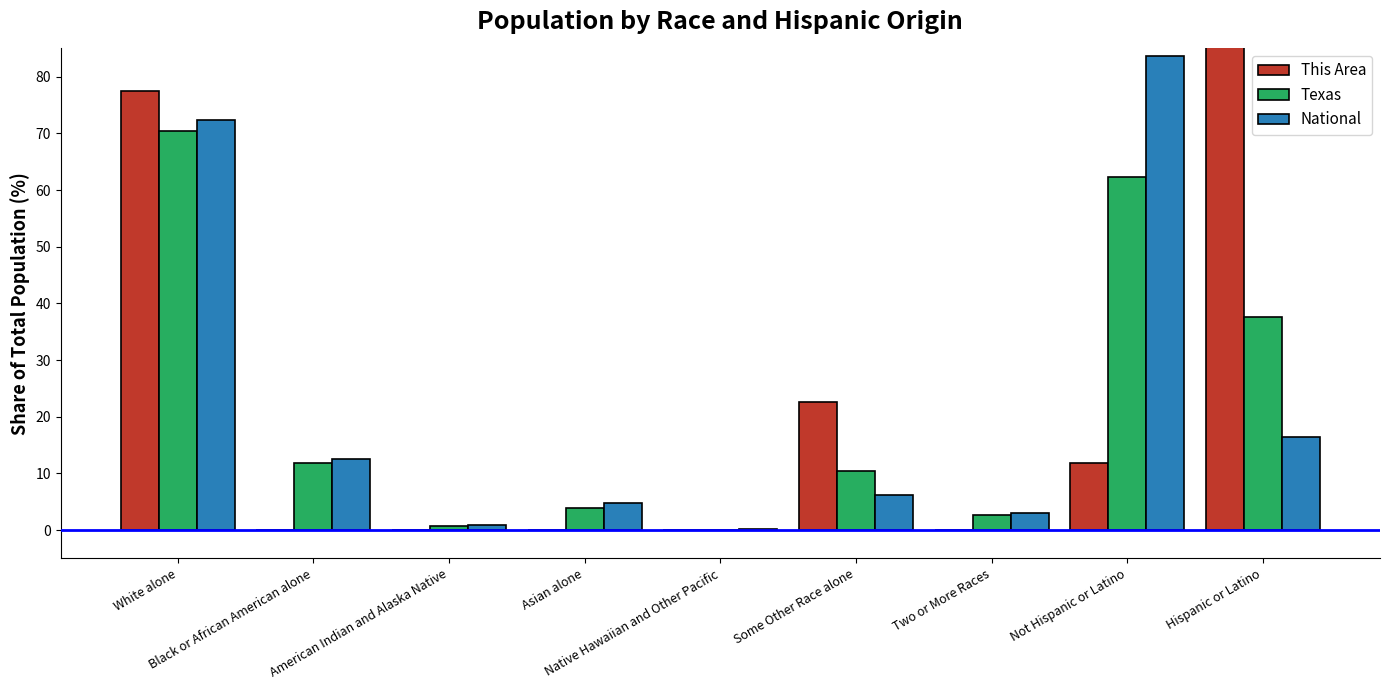

Which series has the widest spread of values?

This Area